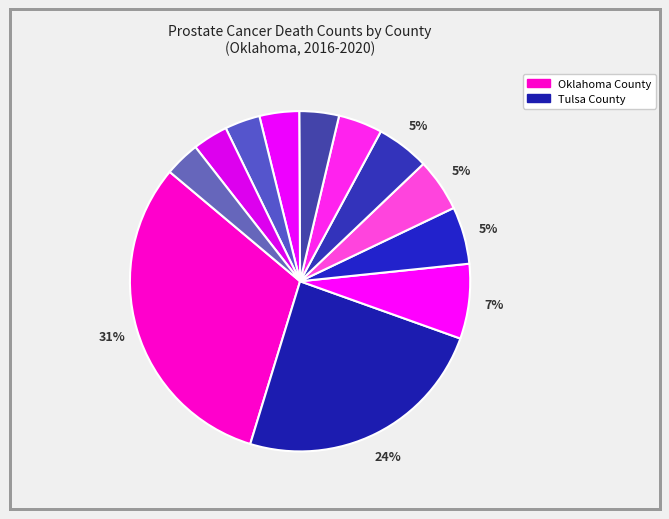

How many slices are in this pie chart?

12